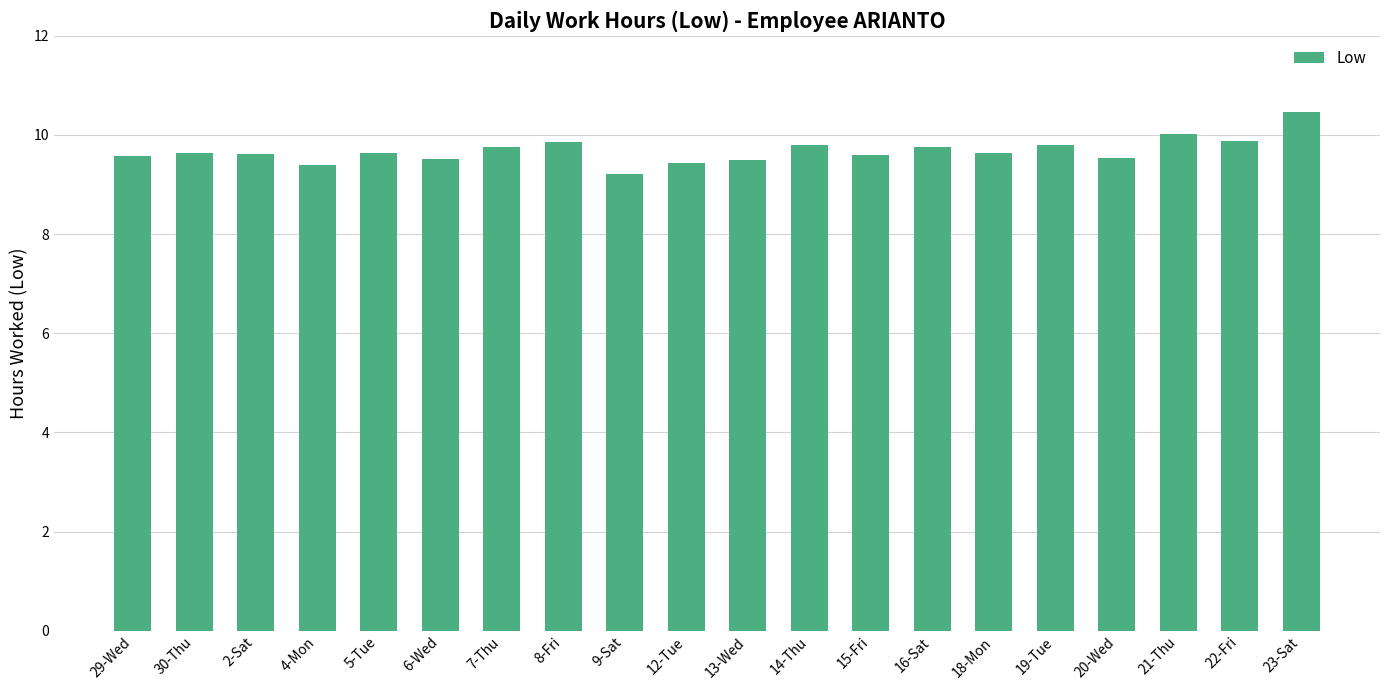

What is the value of the 20th bar from the left?

10.5